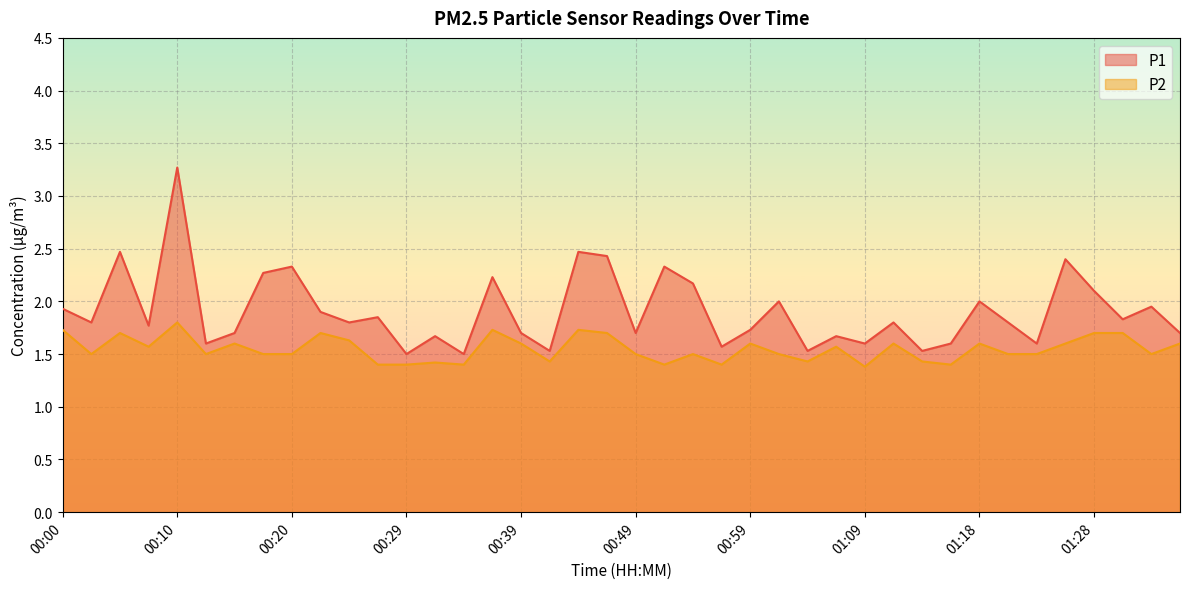

Is the value of P1 at 00:34 greater than the value of P2 at 01:13?

Yes